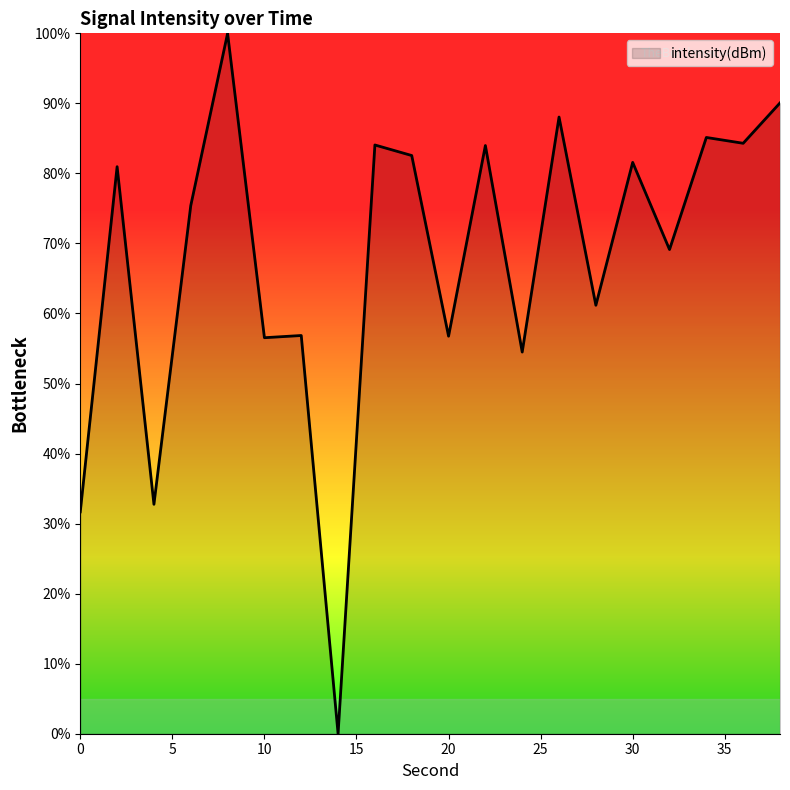

What is the maximum value shown in the chart?

100.0